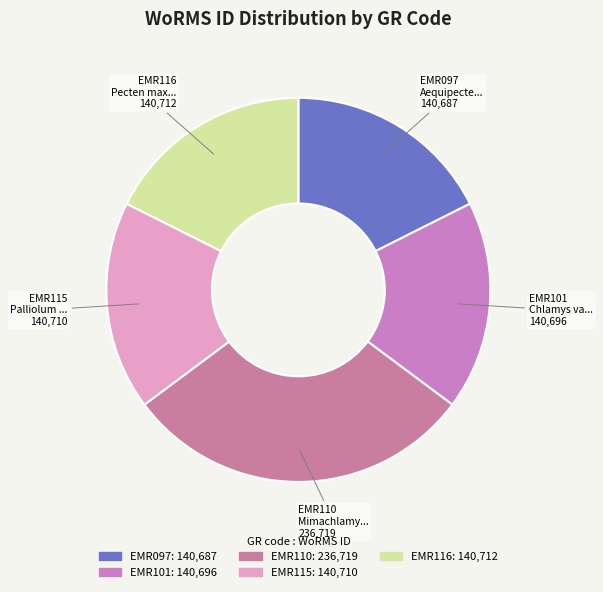

The EMR097 slice represents 3% of the pie. True or false?

False